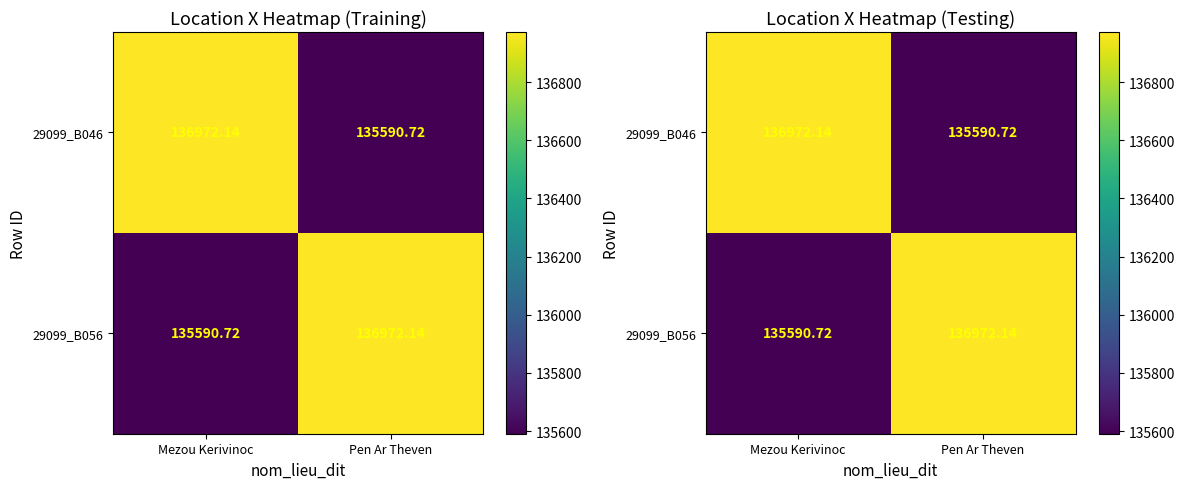

Which series has the widest spread of values?

29099_B046